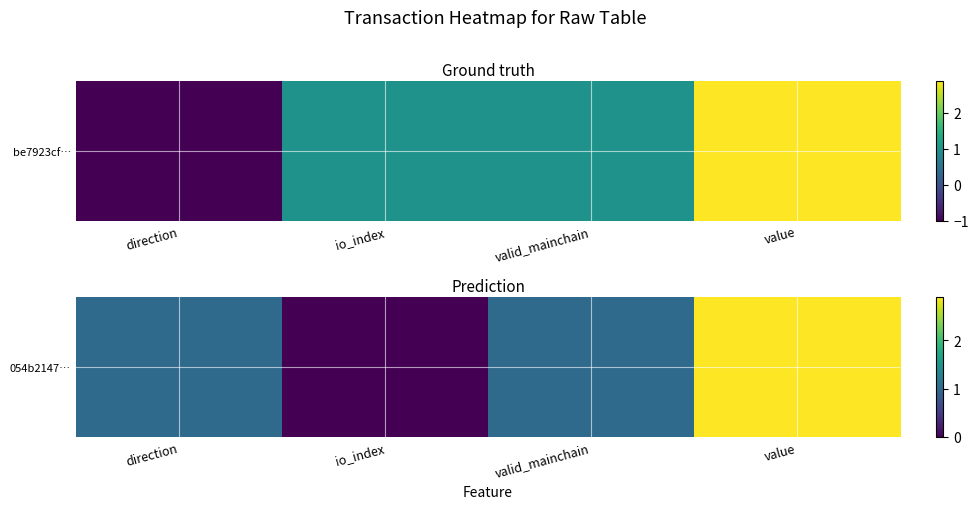

What is the sum of the values at valid_mainchain and direction?

2.0